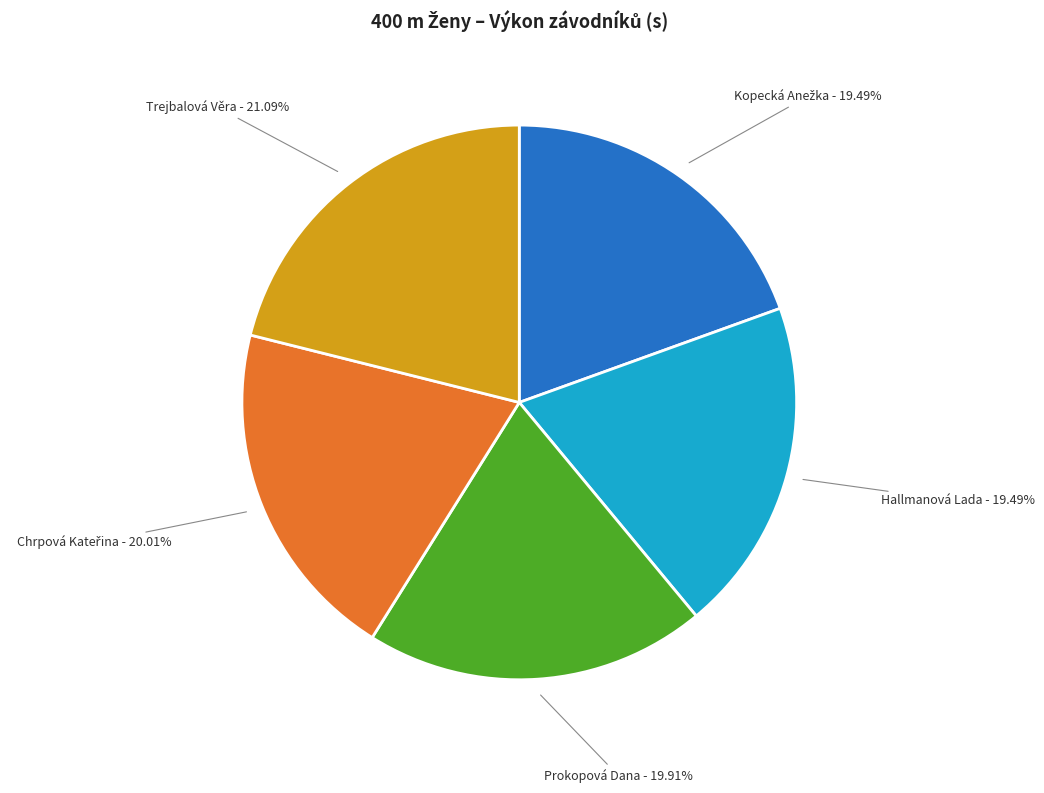

Is Trejbalová Věra the majority of the pie?

No